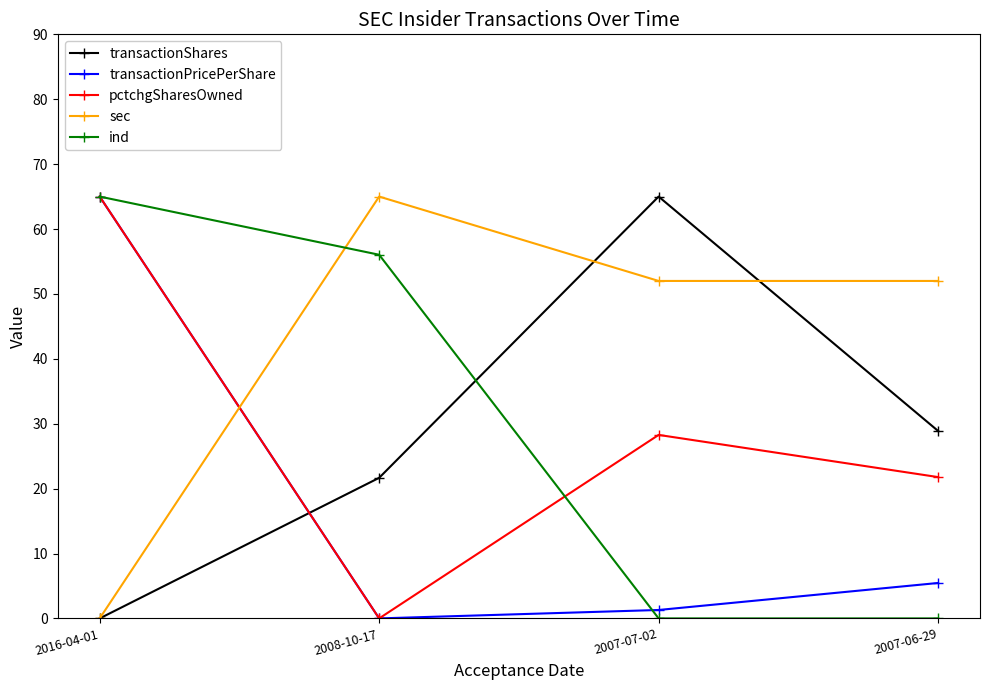

True or false: transactionShares and pctchgSharesOwned cross at least once.

True